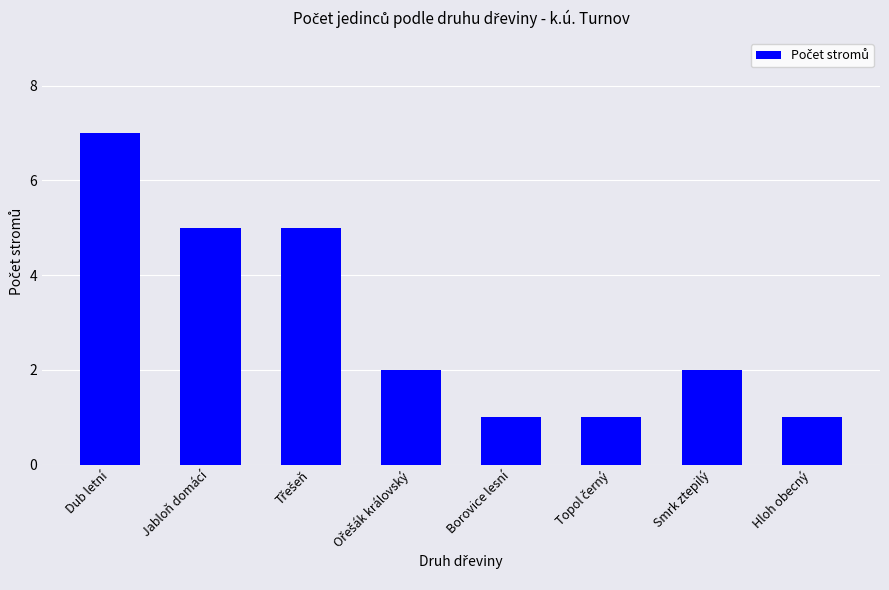

What is the average value?

3